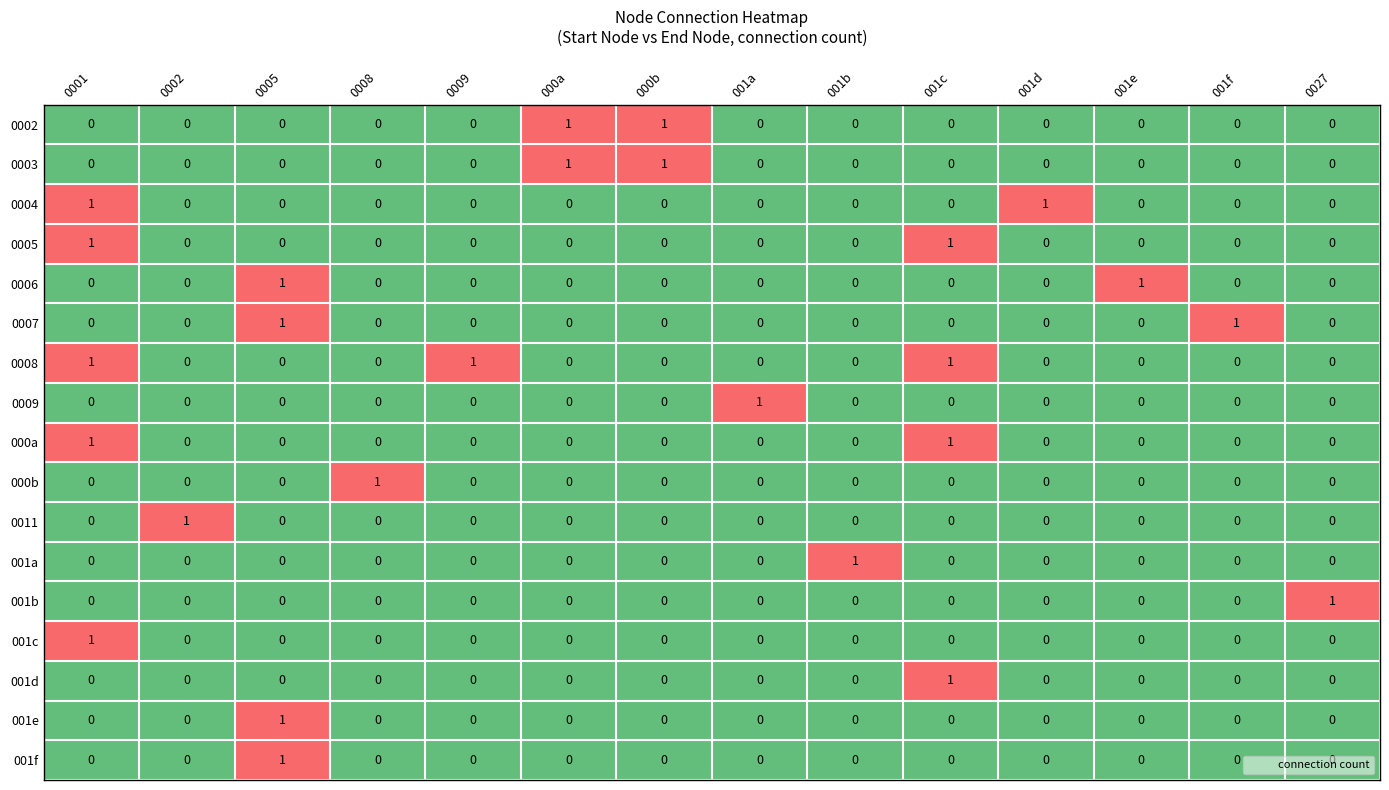

How many 000b values are between 0 and 1?

14